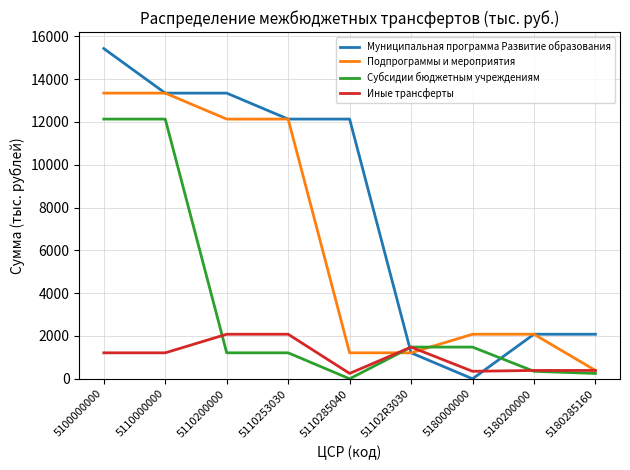

At how many categories does at least one series exceed 11334?

5